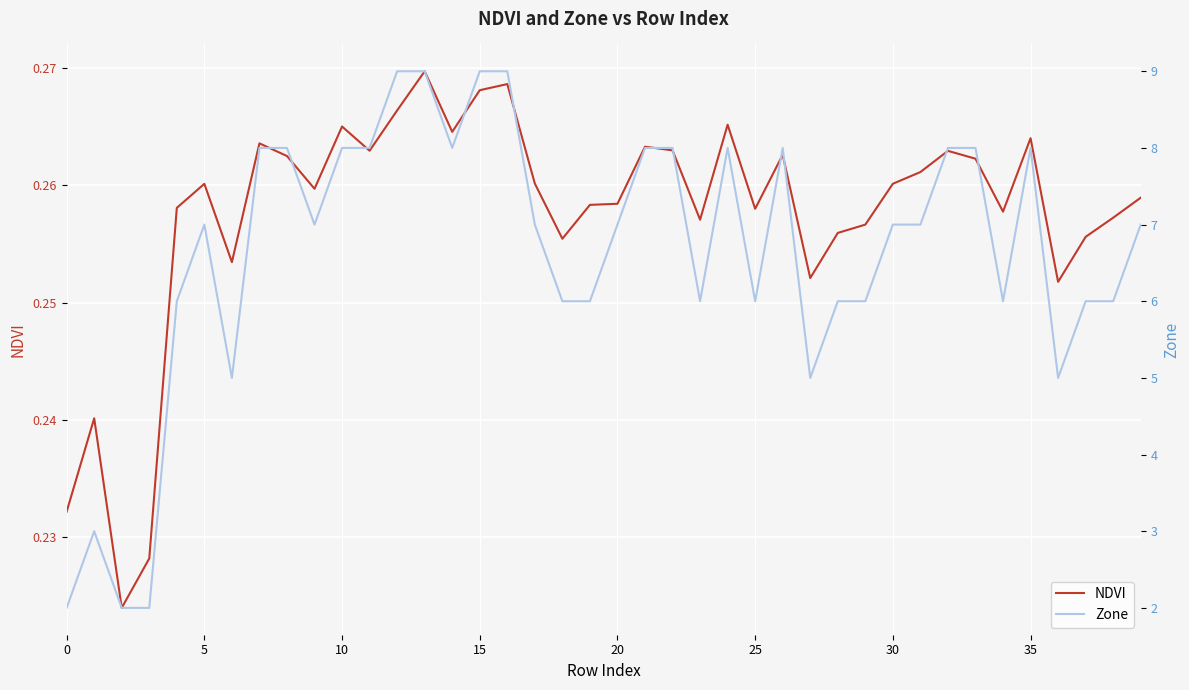

Reading right to left, what are all the values shown in this chart?

NDVI: 0.3	0.3	0.3	0.3	0.3	0.3	0.3	0.3	0.3	0.3	0.3	0.3	0.3	0.3	0.3	0.3	0.3	0.3	0.3	0.3	0.3	0.3	0.3	0.3	0.3	0.3	0.3	0.3	0.3	0.3	0.3	0.3	0.3	0.3	0.3	0.3	0.2	0.2	0.2	0.2
Zone: 7.0	6.0	6.0	5.0	8.0	6.0	8.0	8.0	7.0	7.0	6.0	6.0	5.0	8.0	6.0	8.0	6.0	8.0	8.0	7.0	6.0	6.0	7.0	9.0	9.0	8.0	9.0	9.0	8.0	8.0	7.0	8.0	8.0	5.0	7.0	6.0	2.0	2.0	3.0	2.0